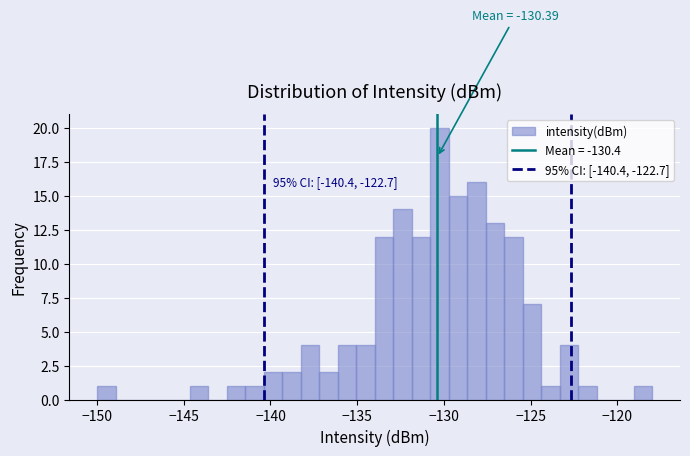

Around what value on the x-axis is the tallest bar? Give the approximate position of its centre, as read against the axis.

-130.5